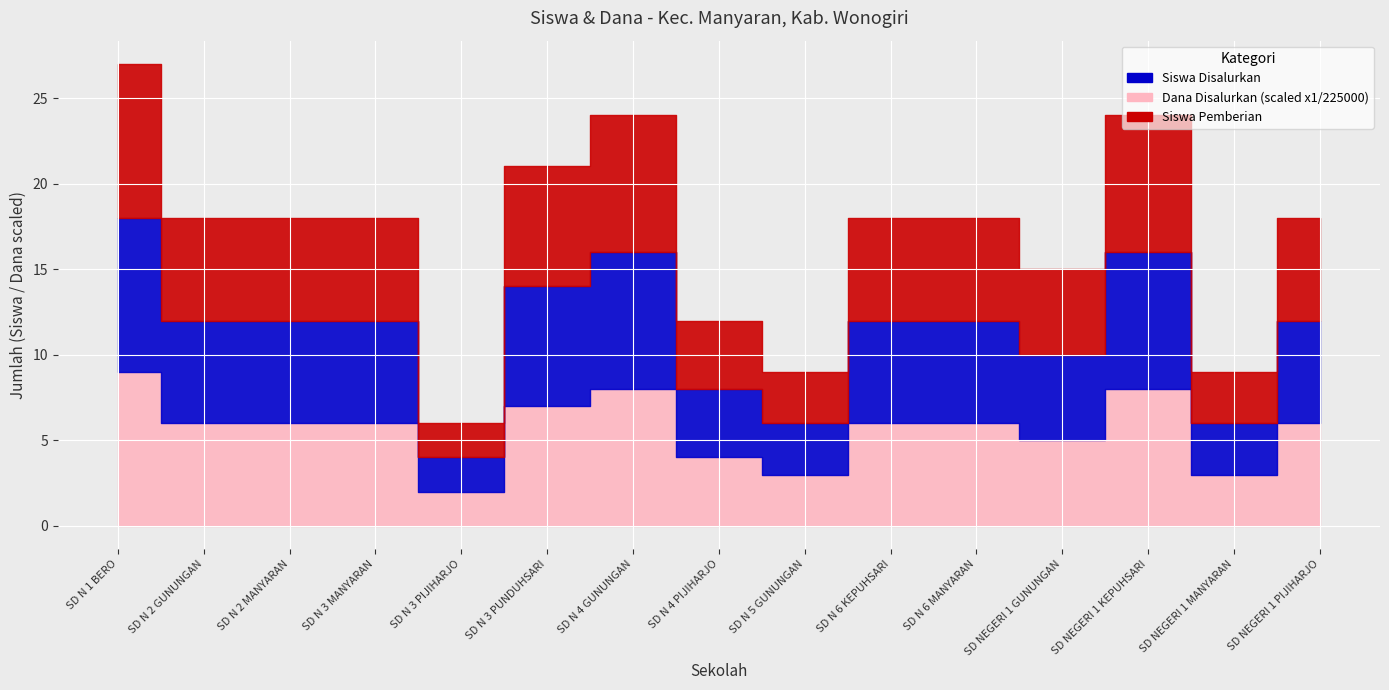

Which series has the largest total across all categories?

Dana Disalurkan